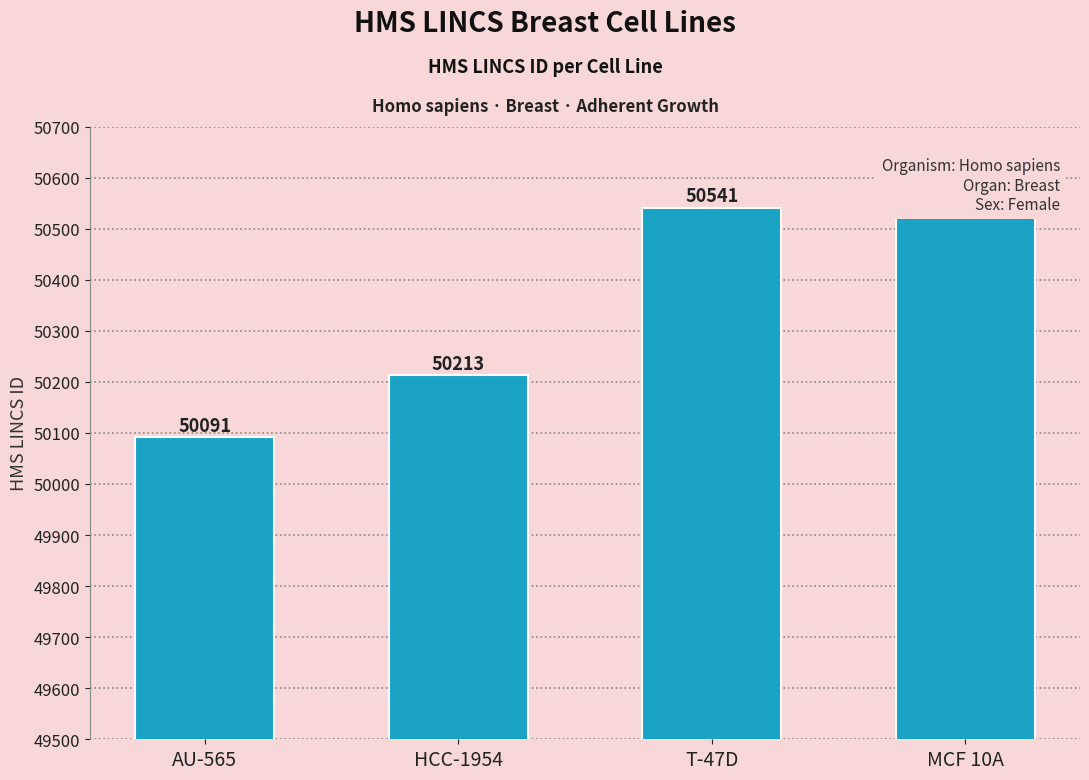

The chart shows a value of 50541 at T-47D. True or false?

True